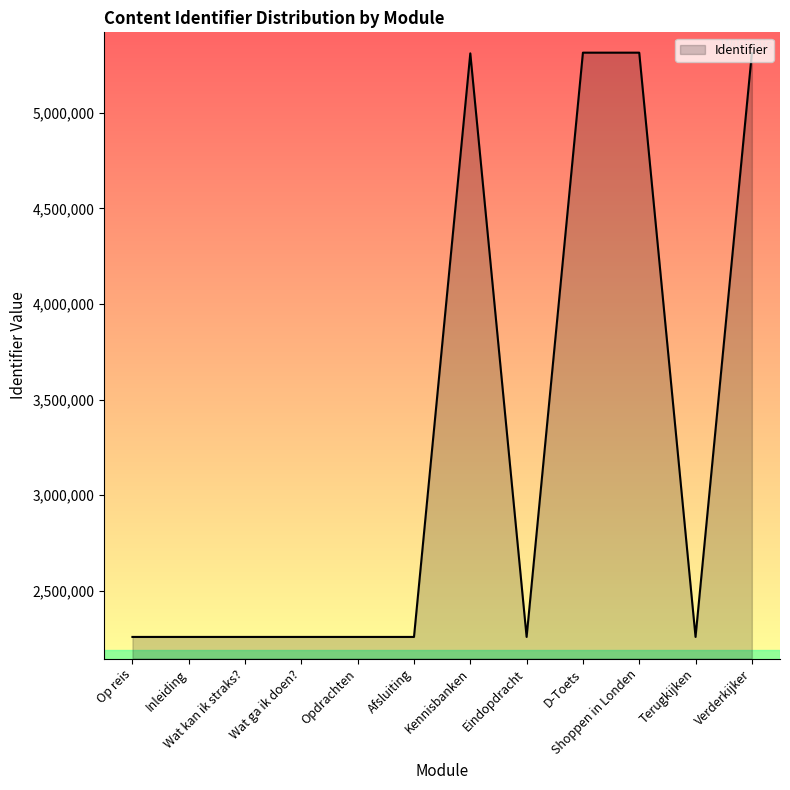

What is the difference between the maximum and minimum values?

3054916